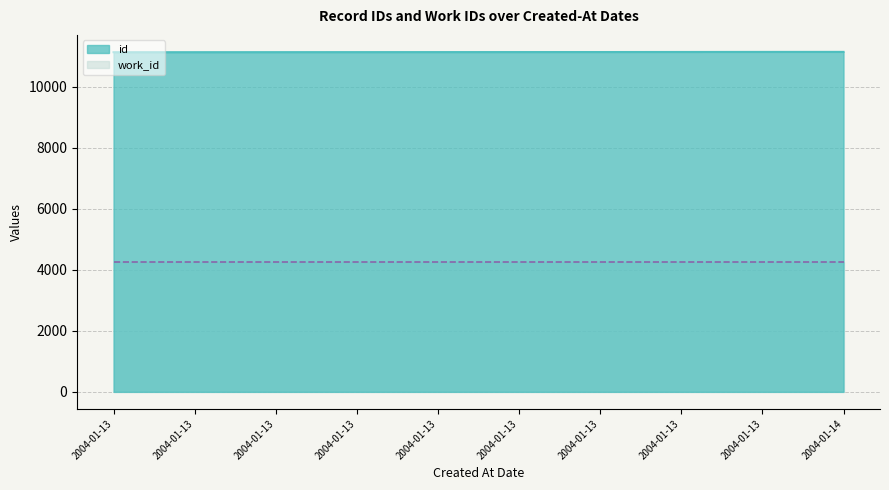

What is the maximum value shown in the chart?

11143